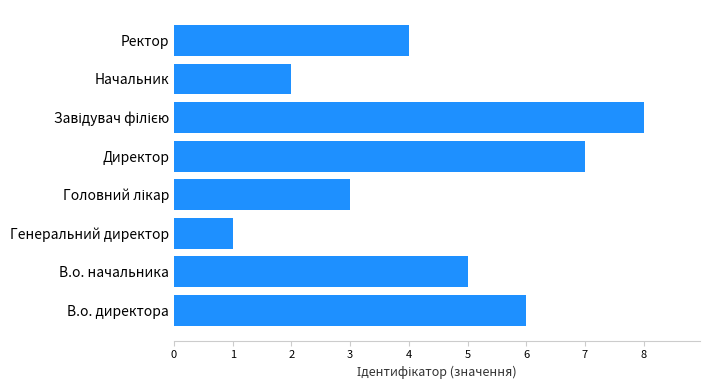

What is the difference between the maximum and minimum values?

7